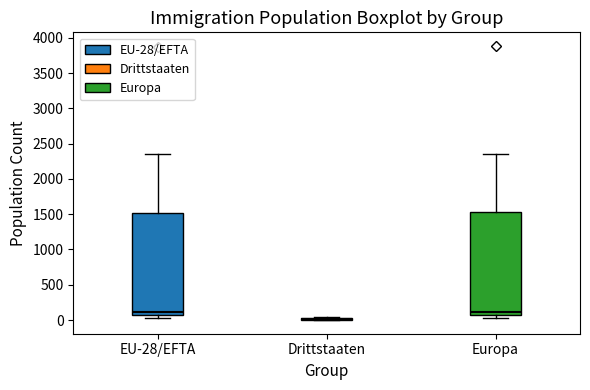

Reading left to right, read every box against the y-axis: the position of its median line, the range the box covers, and the ends of its whiskers. The values are not printed on the chart, so give them approximately, as read against the axis.

EU-28/EFTA: median 100, box 50 to 1500, whiskers 50 (just below the box's lower edge) to 2350
Drittstaaten: box collapsed to a line at 0, whiskers 0 to 50
Europa: median 100 (just above the box's lower edge), box 100 to 1550, whiskers 50 to 2350